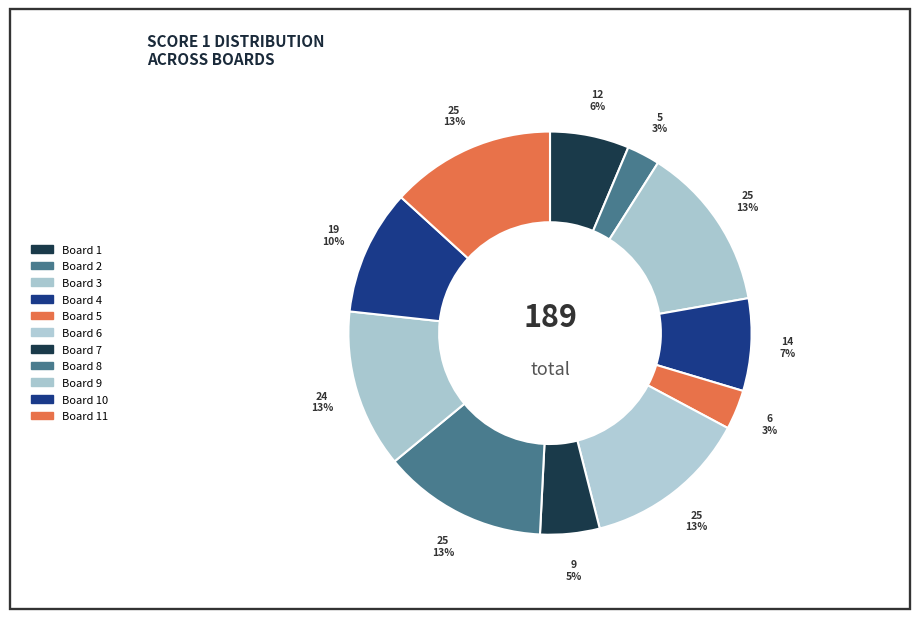

Is there any slice that represents more than half of the pie?

No